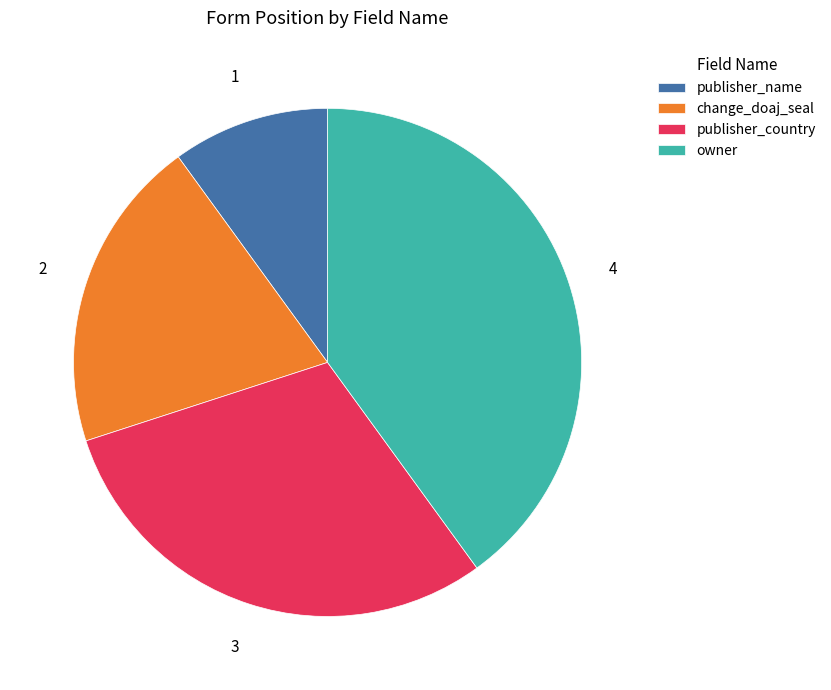

The publisher_name slice represents 10% of the pie. True or false?

True